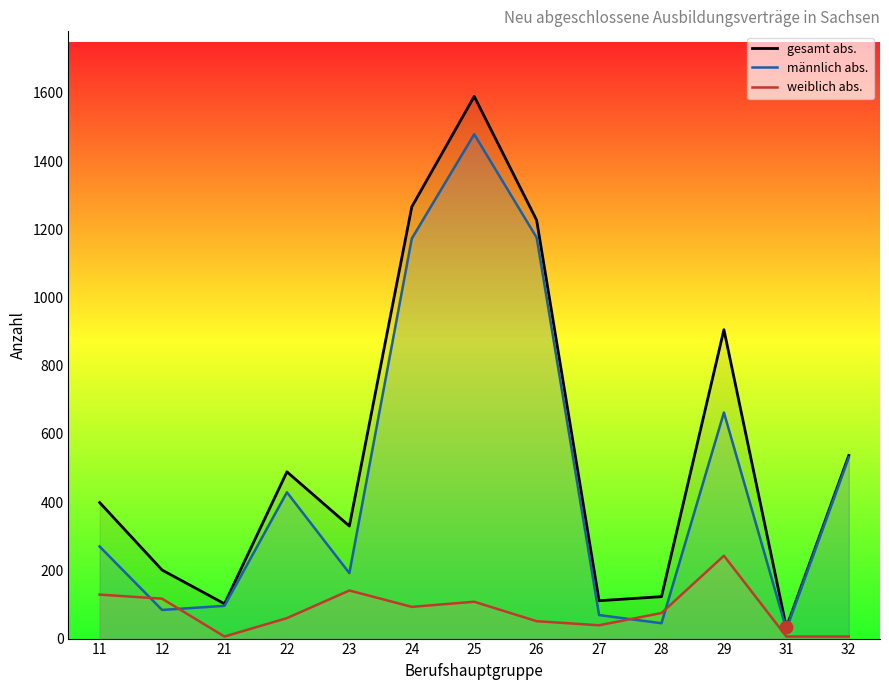

What is the total value across all series at 22?

978